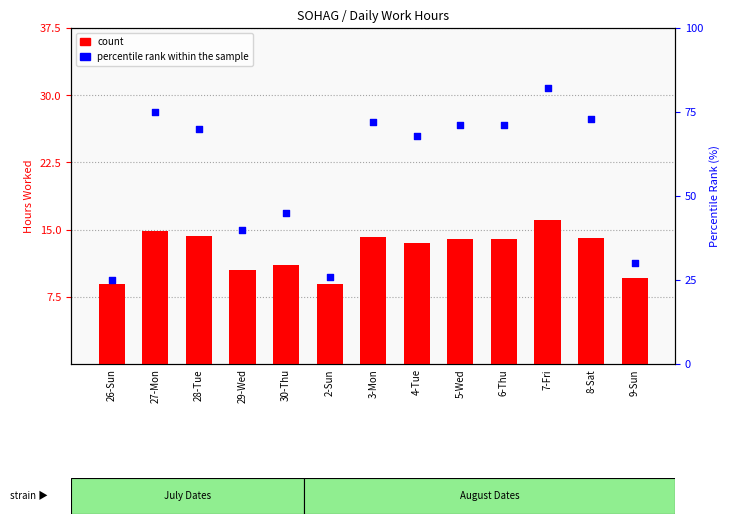

Is the value of percentile rank within the sample at 4-Tue greater than the value of count at 6-Thu?

Yes